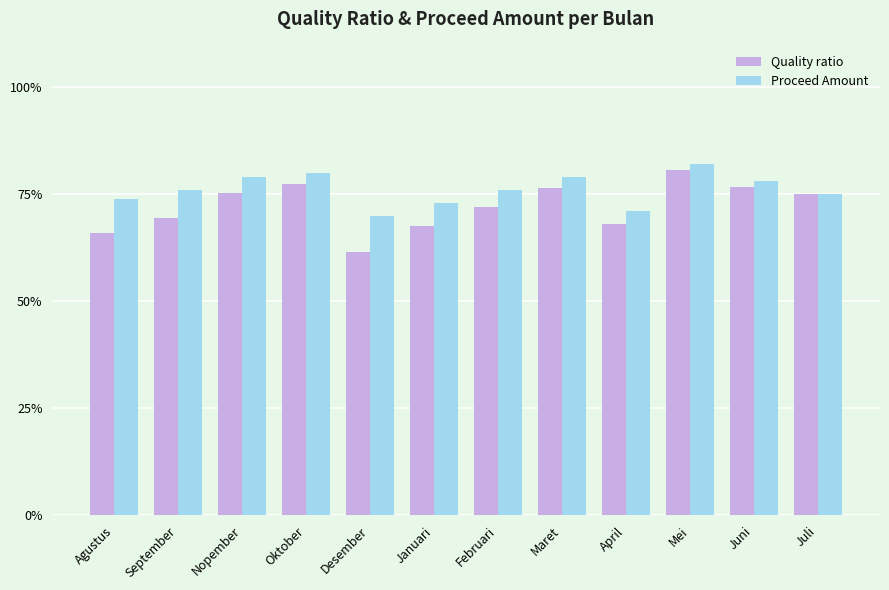

What is the approximate value of Quality ratio at Juni?

76.7